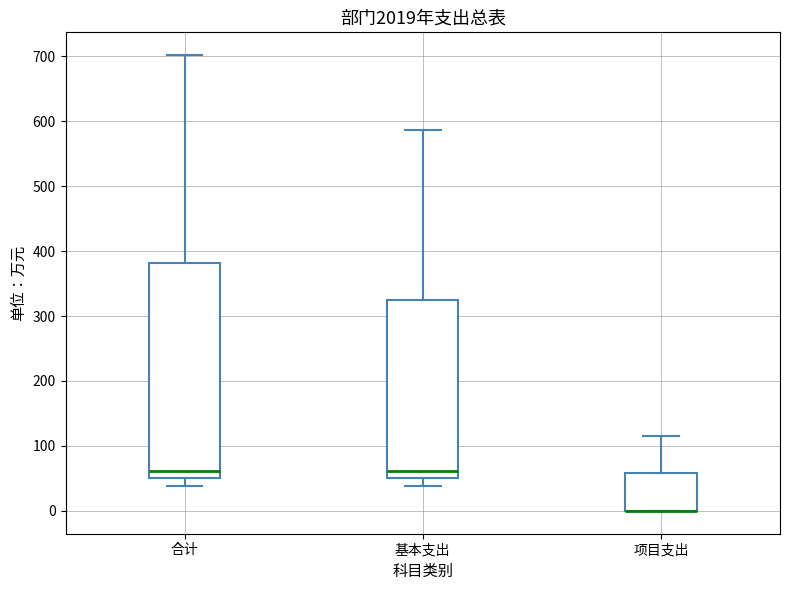

Reading left to right, transcribe this box plot: for each box, give where its median line is, the range the box spans, and where its two whiskers end, as read against the y-axis. The values are not printed on the chart, so give them approximately, as read against the axis.

合计: median 60, box 50 to 380, whiskers 40 to 700
基本支出: median 60, box 50 to 320, whiskers 40 to 590
项目支出: median 0 (drawn on the box's lower edge), box 0 to 60, whiskers 0 to 120